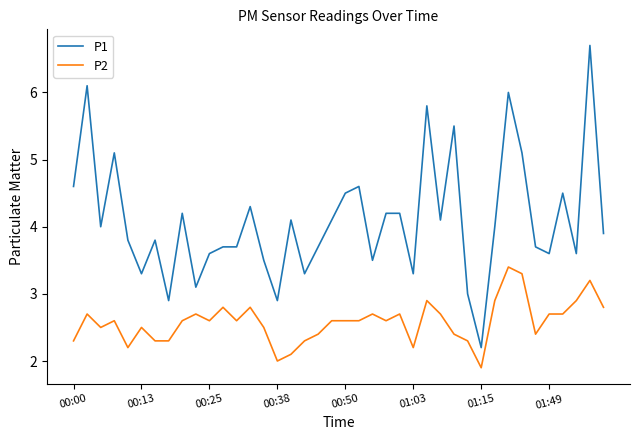

What is the greatest value displayed?

6.7